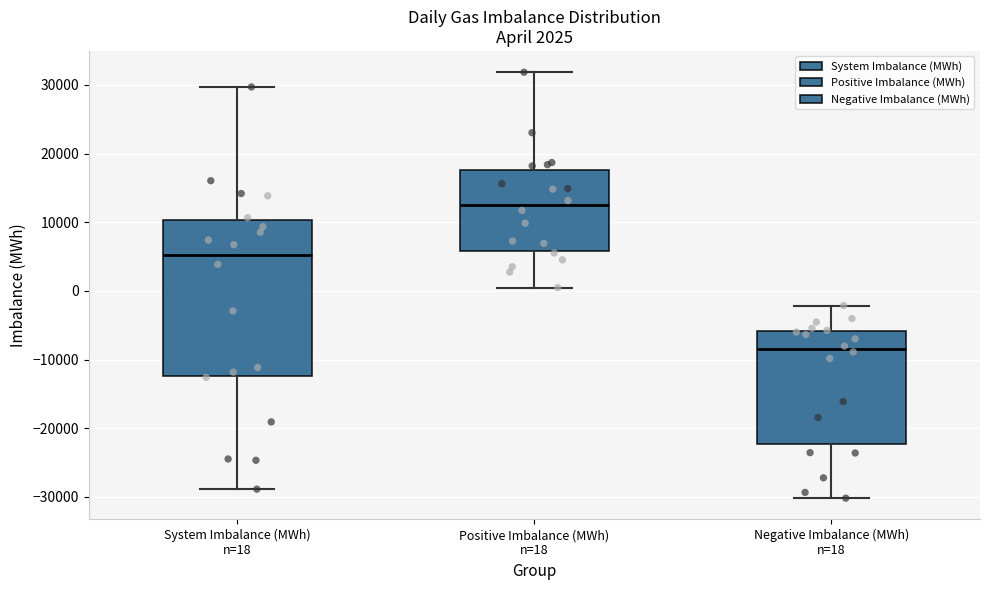

Comparing the boxes themselves (not the whiskers), which one is the tallest?

System Imbalance (MWh) n=18